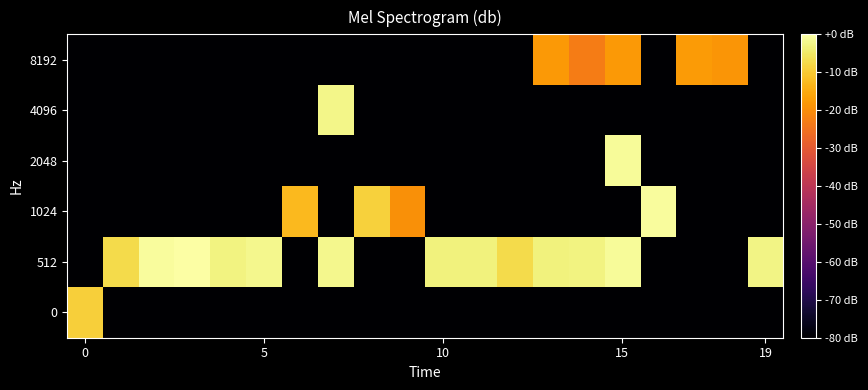

Rank the series by their maximum value, from lowest to highest.

8192, 0, 4096, 2048, 1024, 512